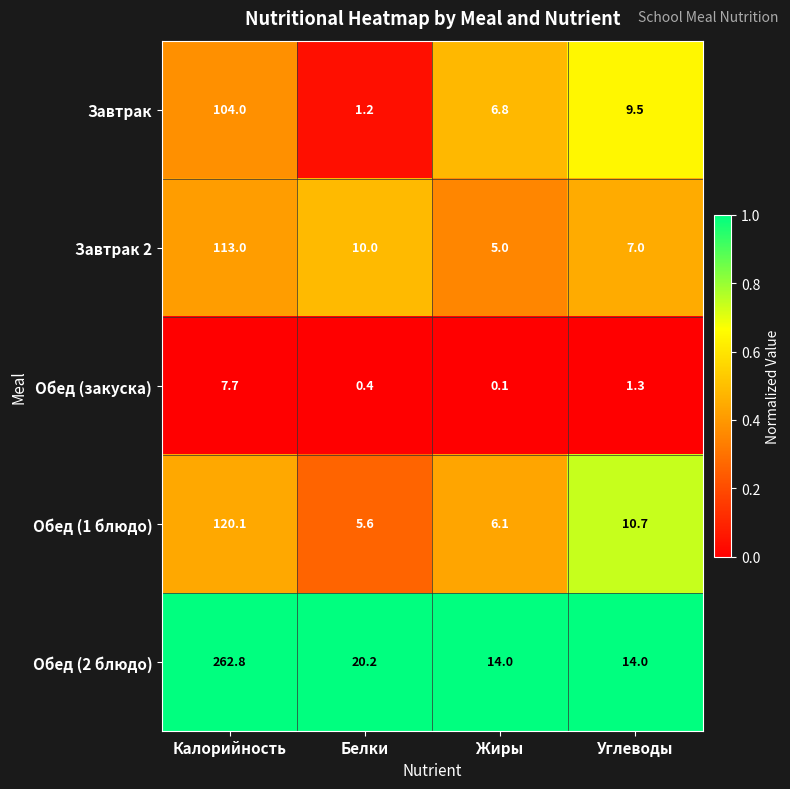

Read the Обед (2 блюдо) value at Калорийность.

262.8